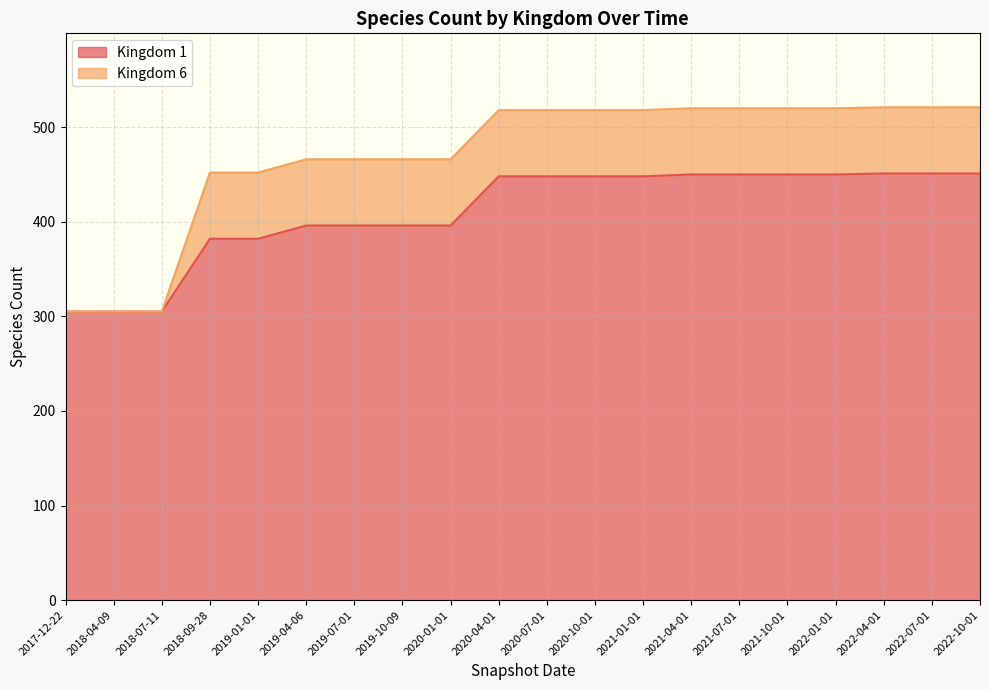

True or false: the data shows 110 at 2020-01-01.

False